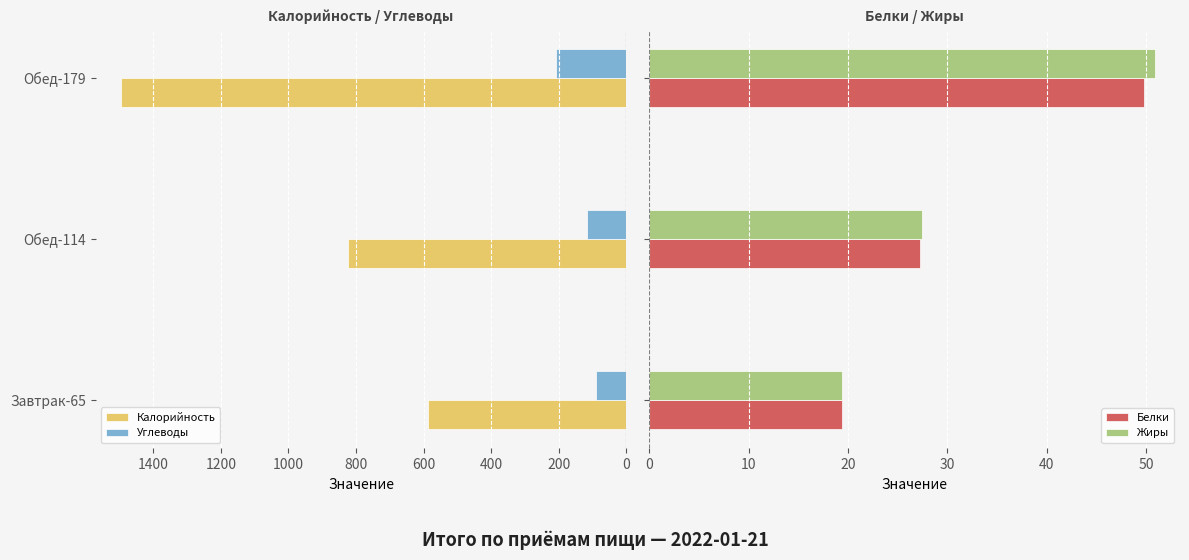

Count the number of data series in this chart.

4